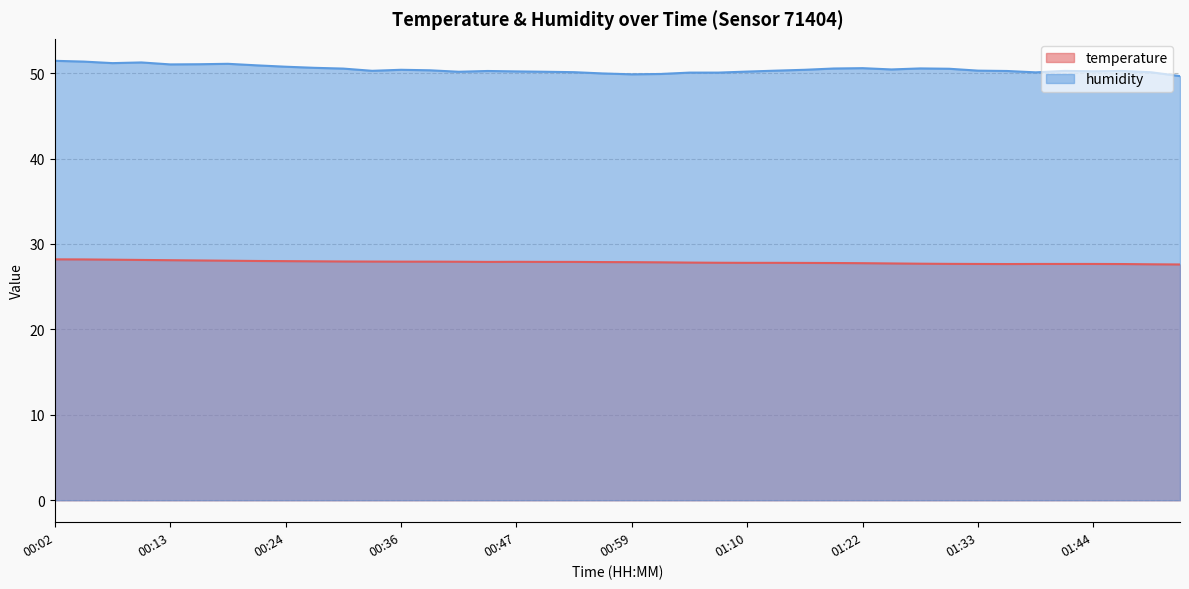

Is the value of temperature at 00:24 greater than the value of humidity at 00:47?

No